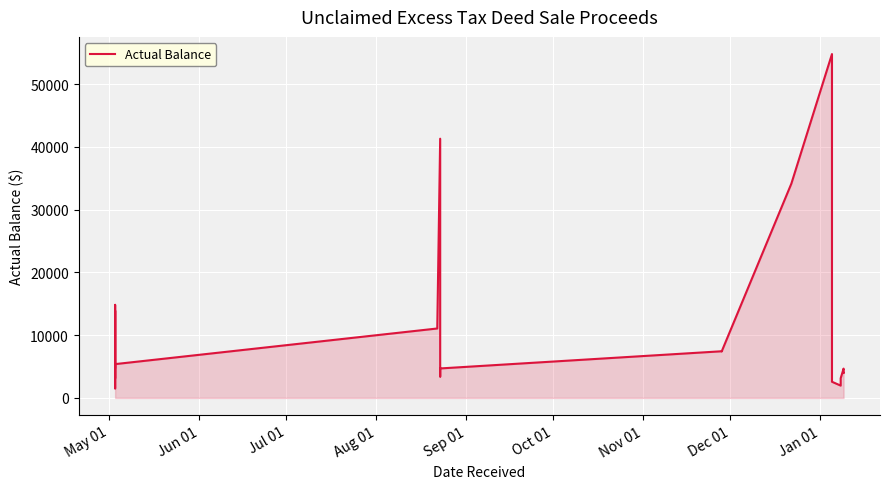

What is the maximum value shown in the chart?

54786.1